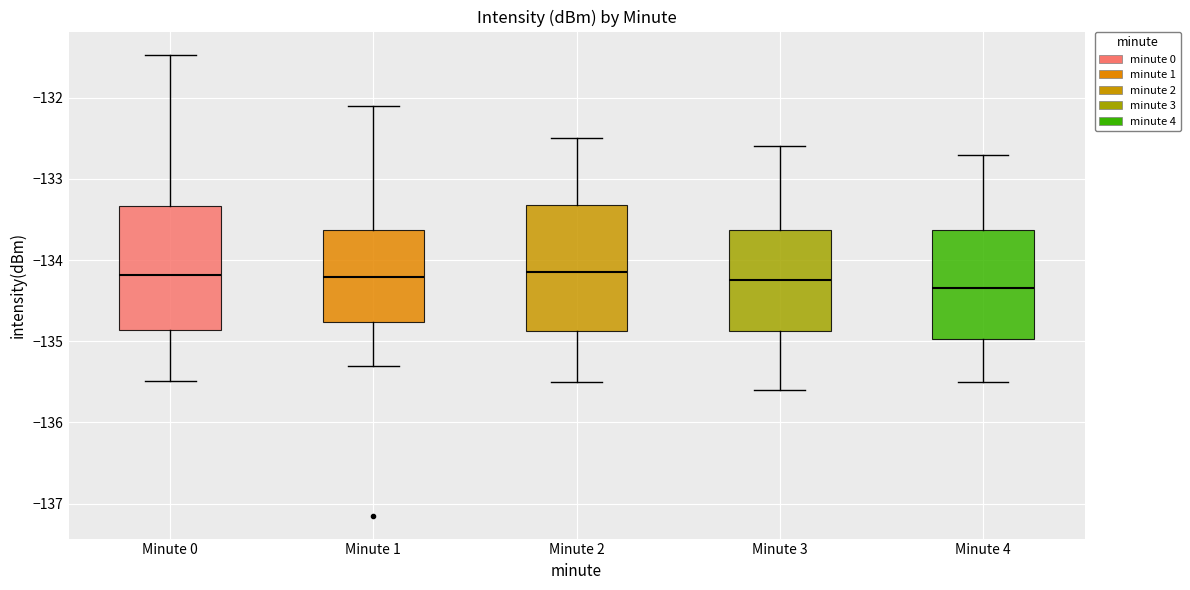

Reading left to right, transcribe this box plot: for each box, give where its median line is, the range the box spans, and where its two whiskers end, as read against the y-axis. The values are not printed on the chart, so give them approximately, as read against the axis.

Minute 0: median -134.2, box -134.9 to -133.3, whiskers -135.5 to -131.5
Minute 1: median -134.2, box -134.8 to -133.6, whiskers -135.3 to -132.1
Minute 2: median -134.1, box -134.9 to -133.3, whiskers -135.5 to -132.5
Minute 3: median -134.2, box -134.9 to -133.6, whiskers -135.6 to -132.6
Minute 4: median -134.3, box -135.0 to -133.6, whiskers -135.5 to -132.7